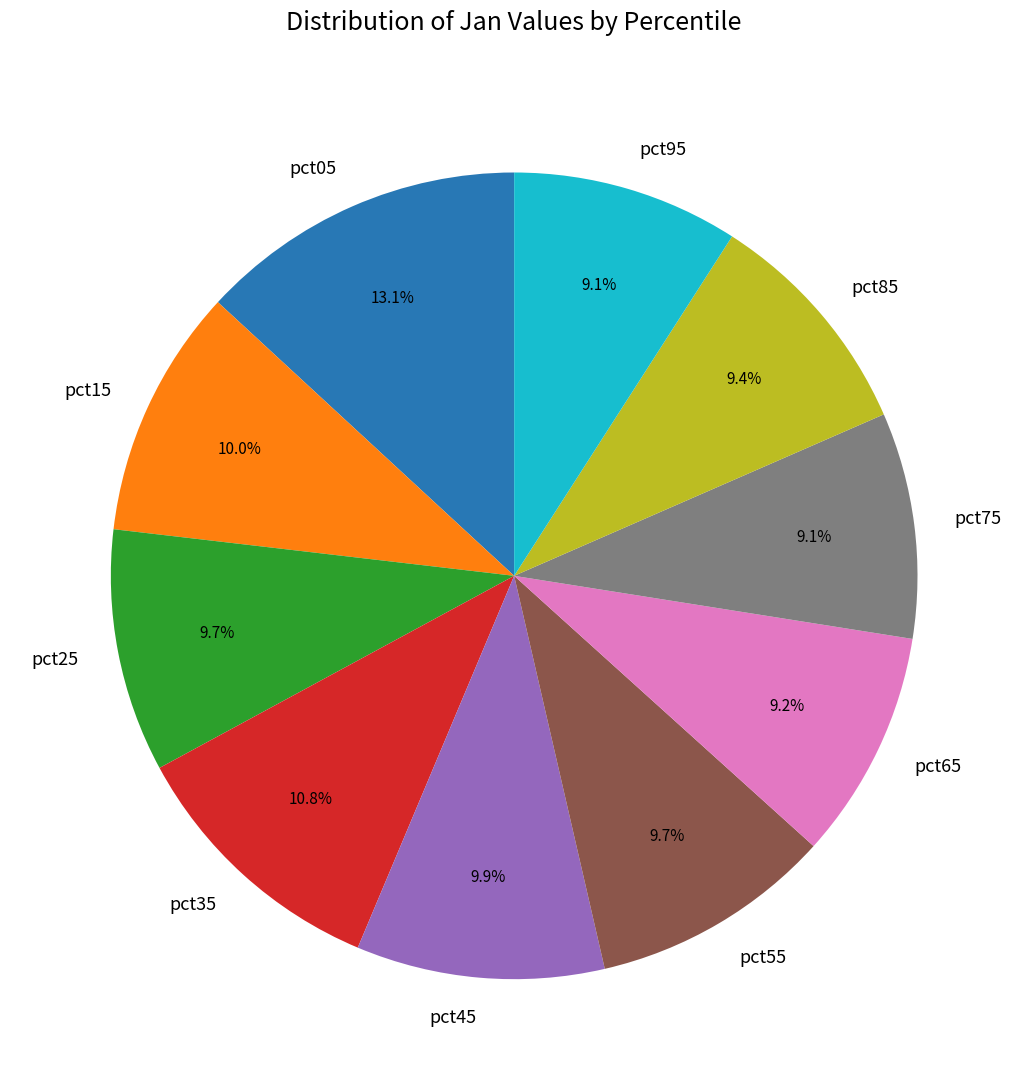

The pct65 slice represents 9% of the pie. True or false?

True